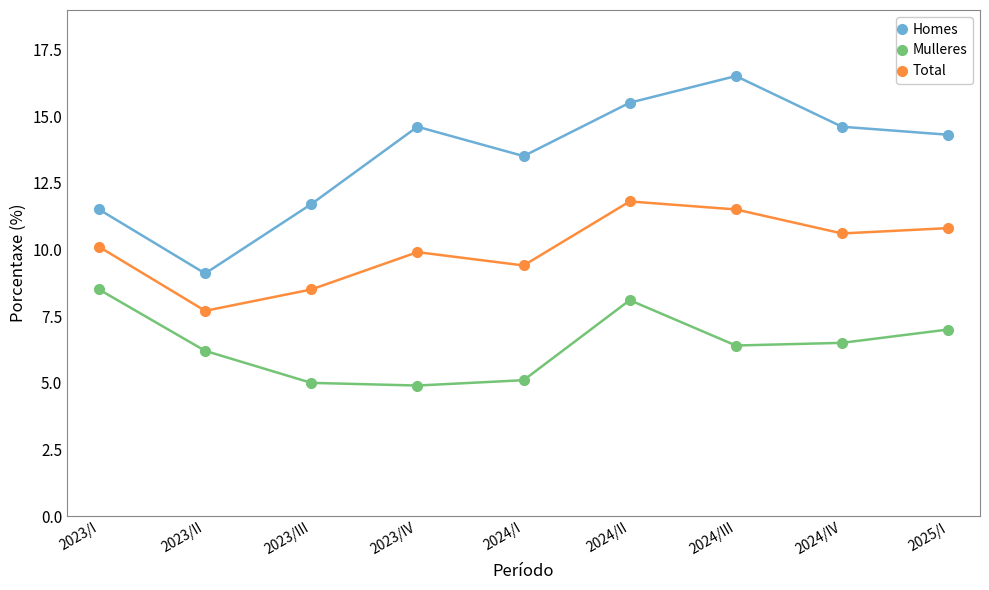

Does the chart display data point markers on the line(s)?

Yes